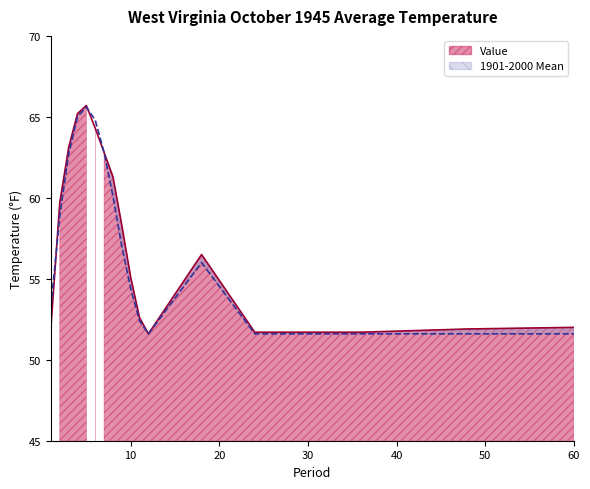

Reading right to left, list all the values displayed in this chart.

Value: 60=52.0	48=51.9	36=51.7	24=51.7	18=56.5	12=51.6	11=52.6	10=55.1	9=58.3	8=61.3	7=62.8	6=64.3	5=65.7	4=65.2	3=63.1	2=59.7	1=52.0
1901-2000 Mean: 60=51.6	48=51.6	36=51.6	24=51.6	18=56.0	12=51.6	11=52.4	10=54.4	9=57.0	8=60.1	7=62.8	6=64.8	5=65.6	4=65.0	3=62.7	2=58.9	1=53.3